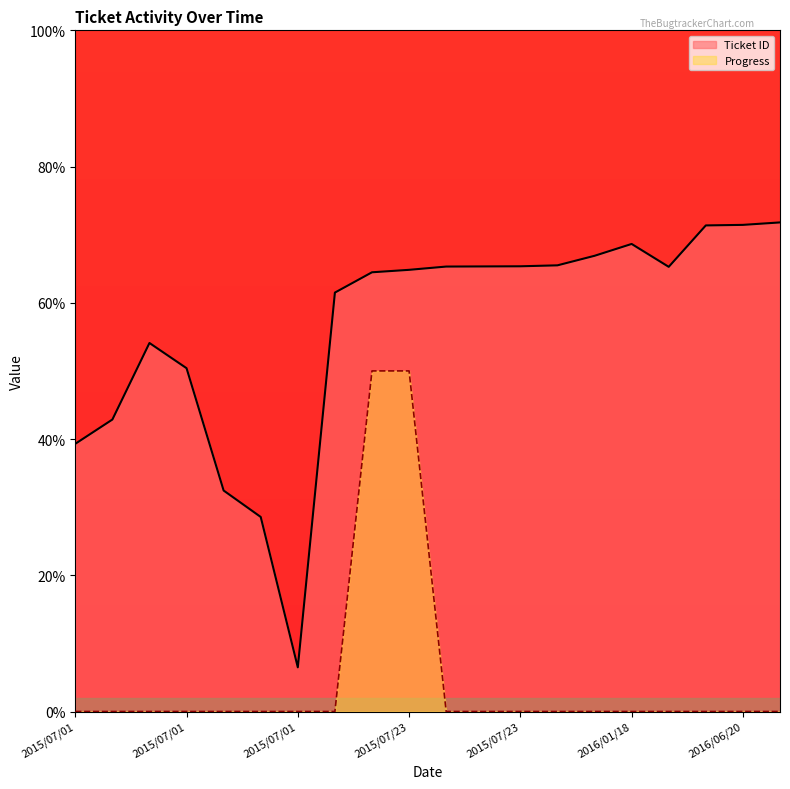

At which label does Ticket ID first exceed 65?

2015/07/23